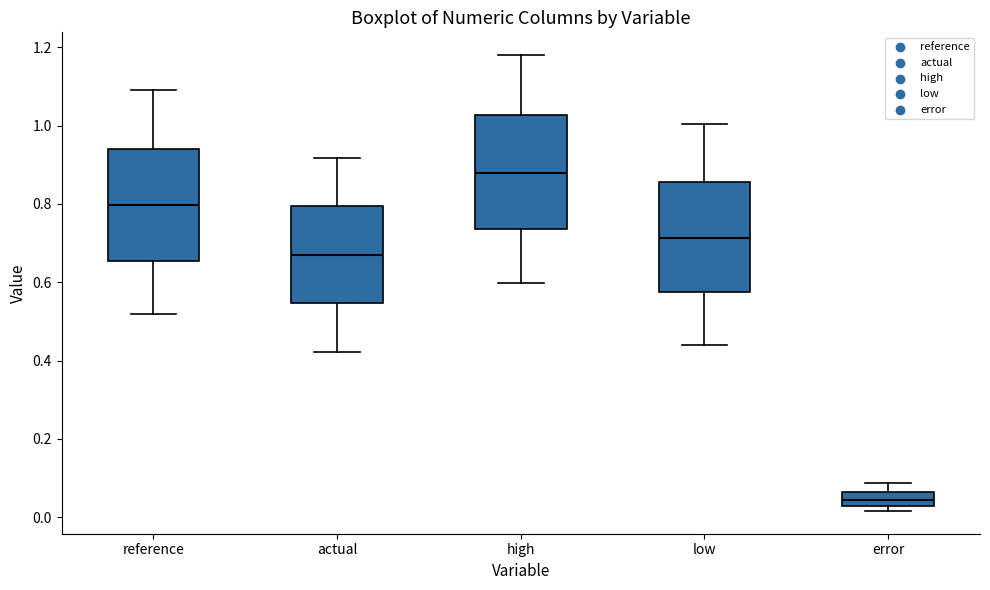

Where does the lower whisker of the box for reference end on the y-axis? The values are not printed on the chart, so give them approximately, as read against the axis.

0.52